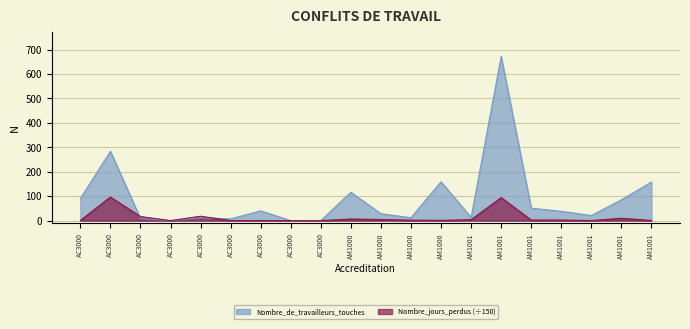

Read the Nombre_de_travailleurs_touches value at AM1001.

672.0